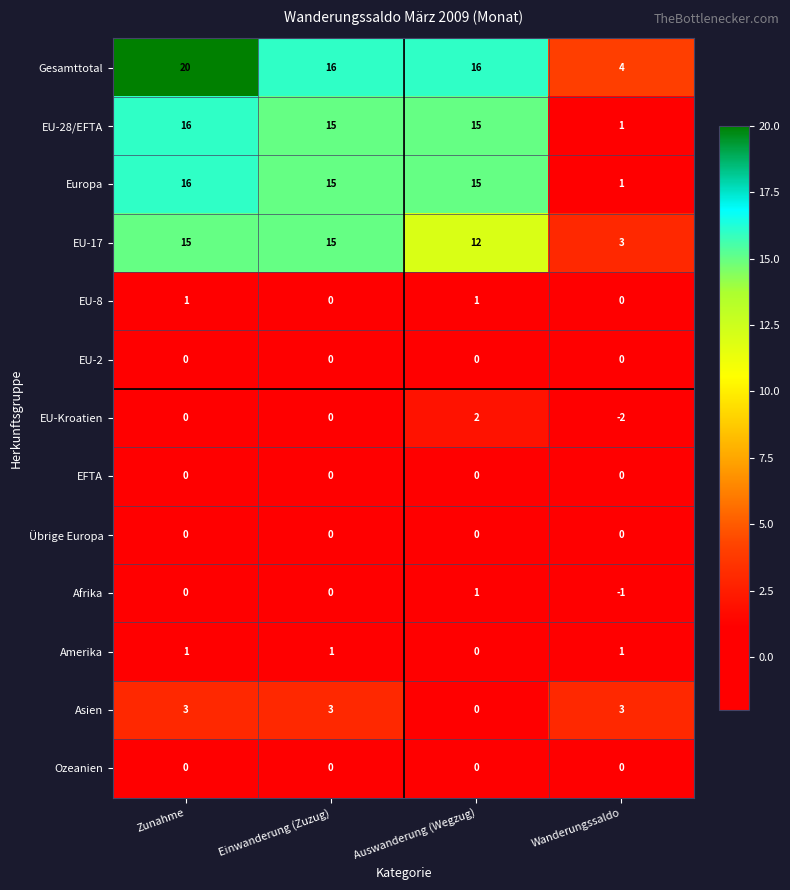

Which series has the largest total across all categories?

Gesamttotal